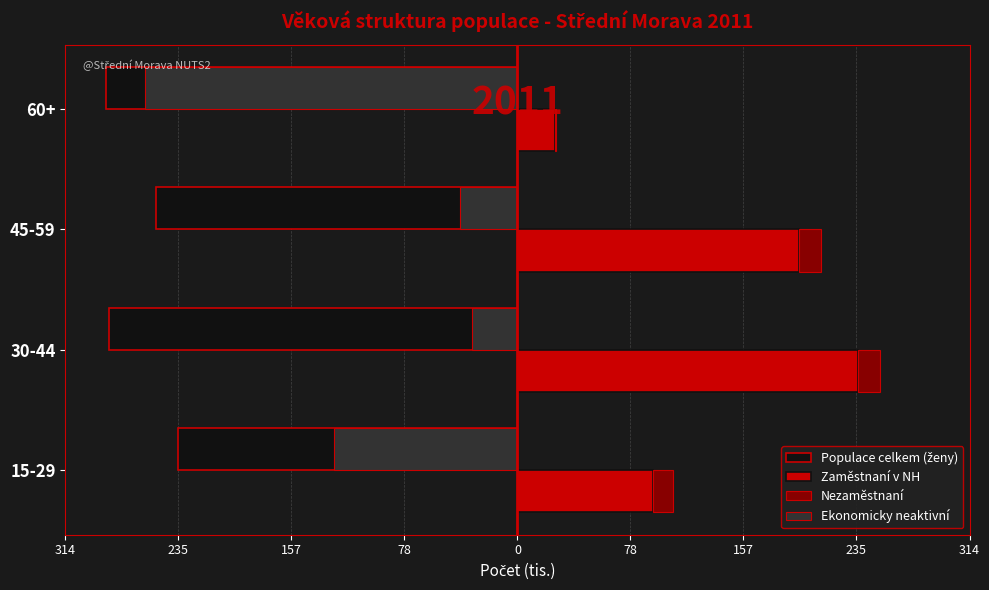

Reading right to left, list all the values displayed in this chart.

Populace celkem (ženy): -285.3	-250.9	-283.5	-235.5
Zaměstnaní v NH: 26.3	195.4	236.4	94.2
Nezaměstnaní: 0.8	15.5	15.3	14.0
Ekonomicky neaktivní: -258.2	-40.0	-31.8	-127.3